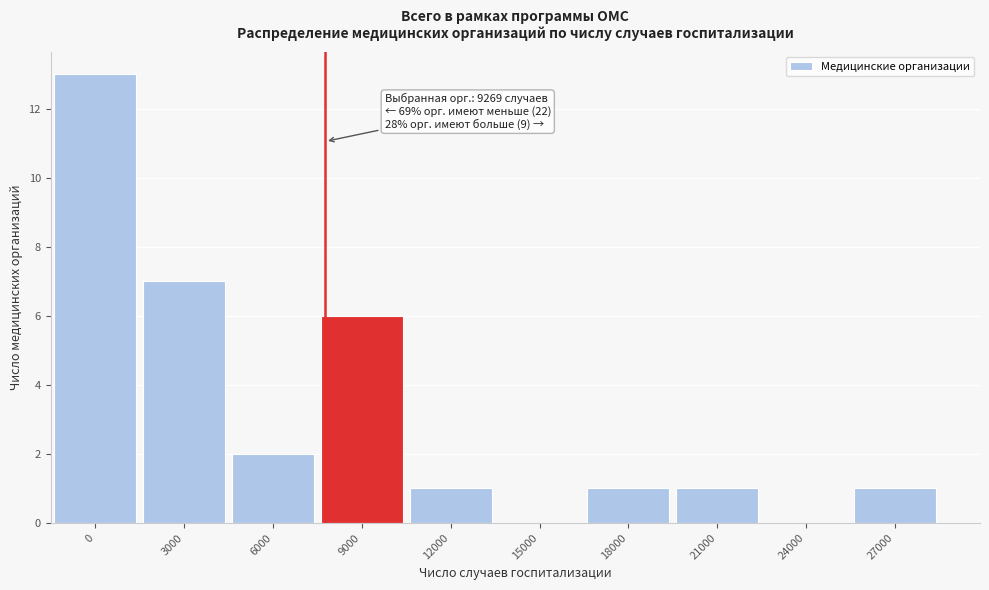

Reading right to left, transcribe all the data shown in this chart.

27000=1	24000=0	21000=1	18000=1	15000=0	12000=1	9000=6	6000=2	3000=7	0=13